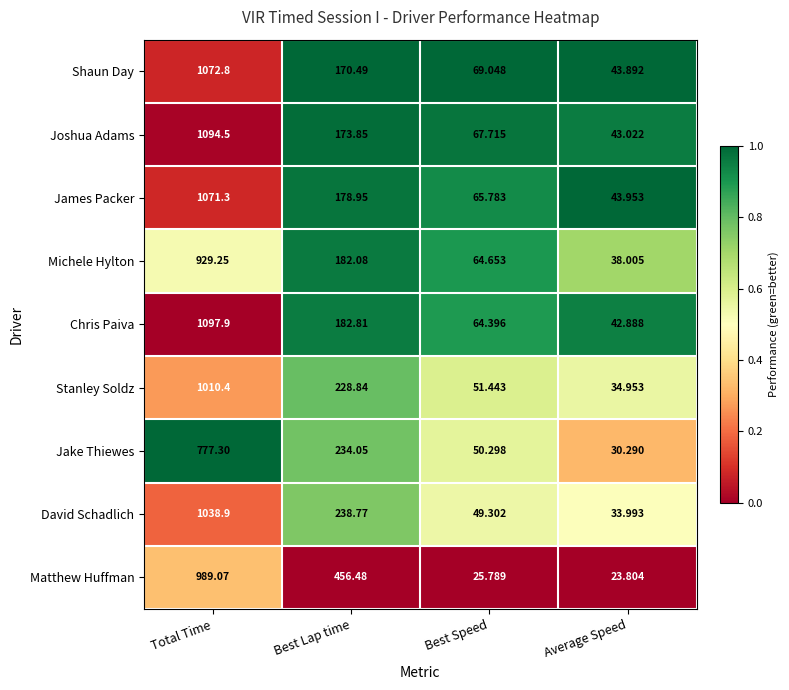

Rank the series by their maximum value, from lowest to highest.

Jake Thiewes, Michele Hylton, Matthew Huffman, Stanley Soldz, David Schadlich, James Packer, Shaun Day, Joshua Adams, Chris Paiva